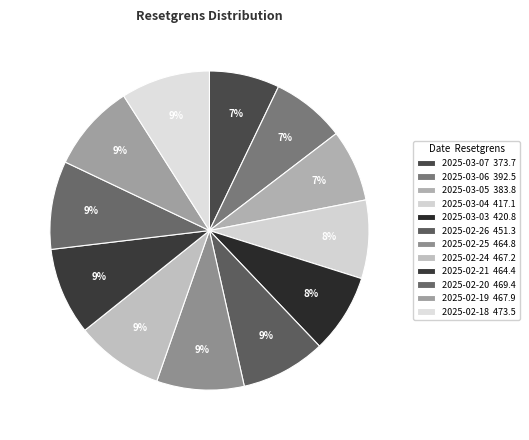

What is the smallest slice in the pie chart?

2025-03-07